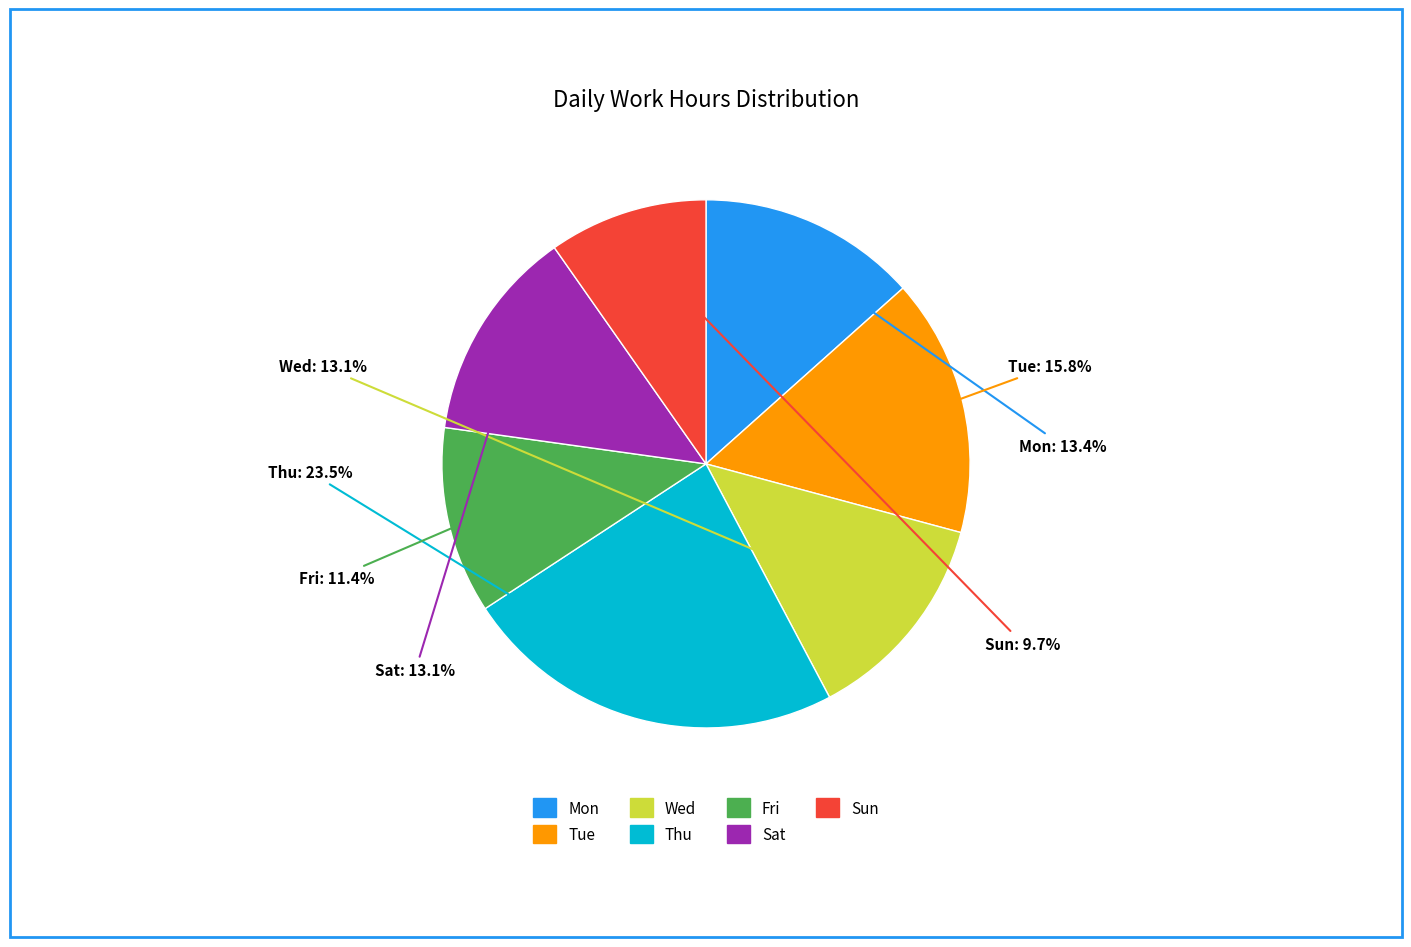

Between Wed and Tue, which is larger?

Tue